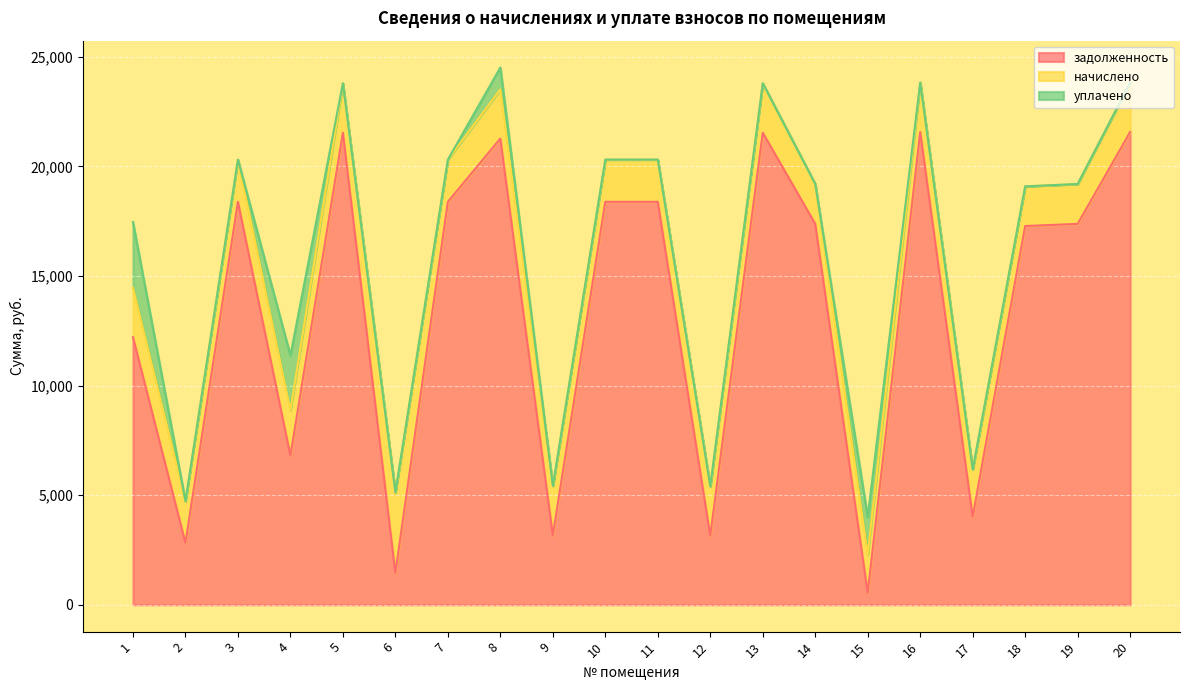

The задолженность series shows 21569.4 at 16. True or false?

True